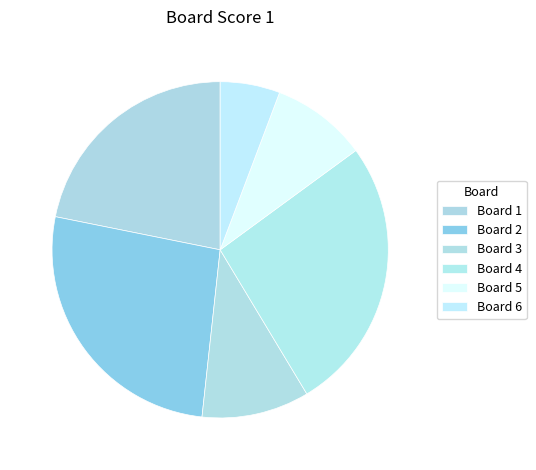

Which slice is the smallest?

Board 6